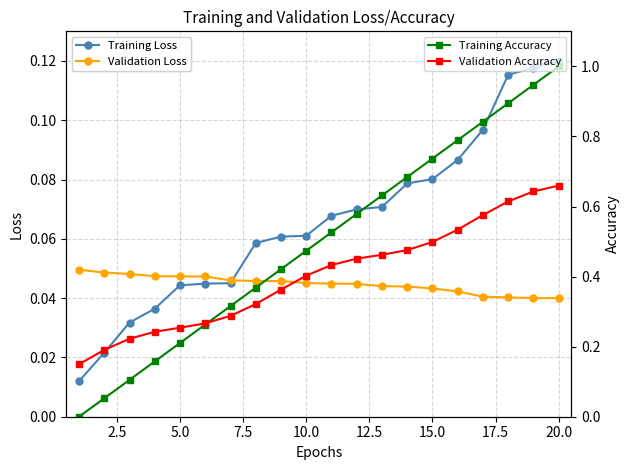

Count the Training Loss values in the range 0 to 1.

20